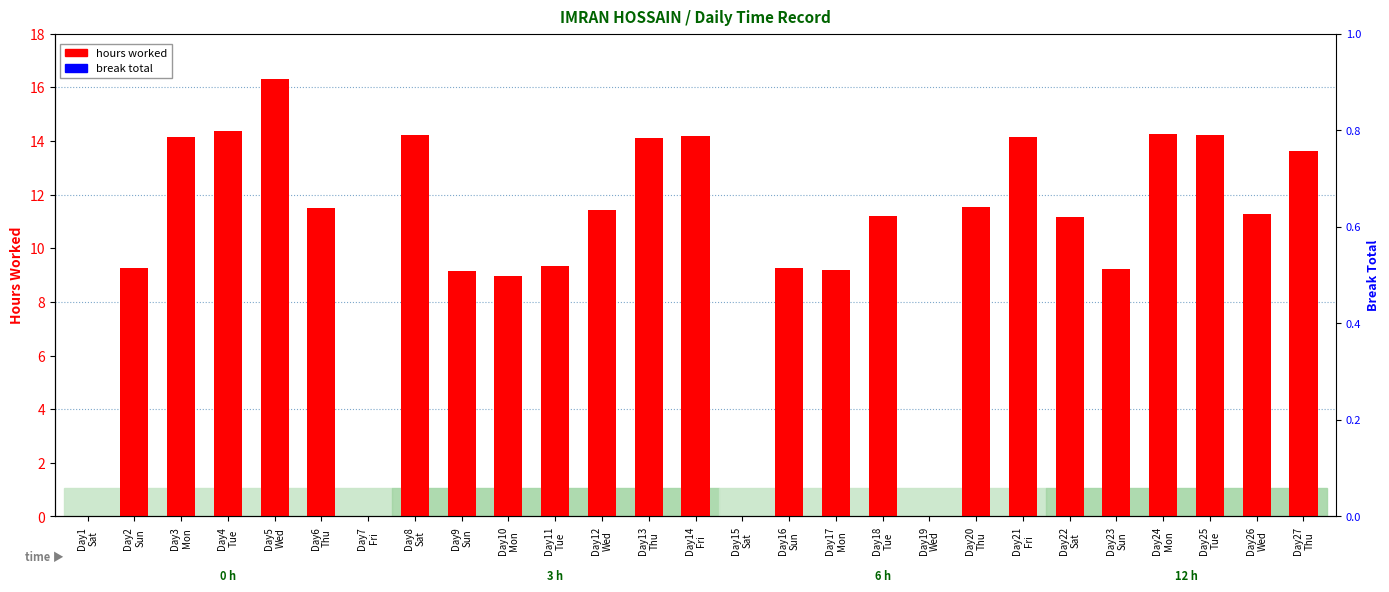

At which category is the sum across all series the highest?

Day5
Wed